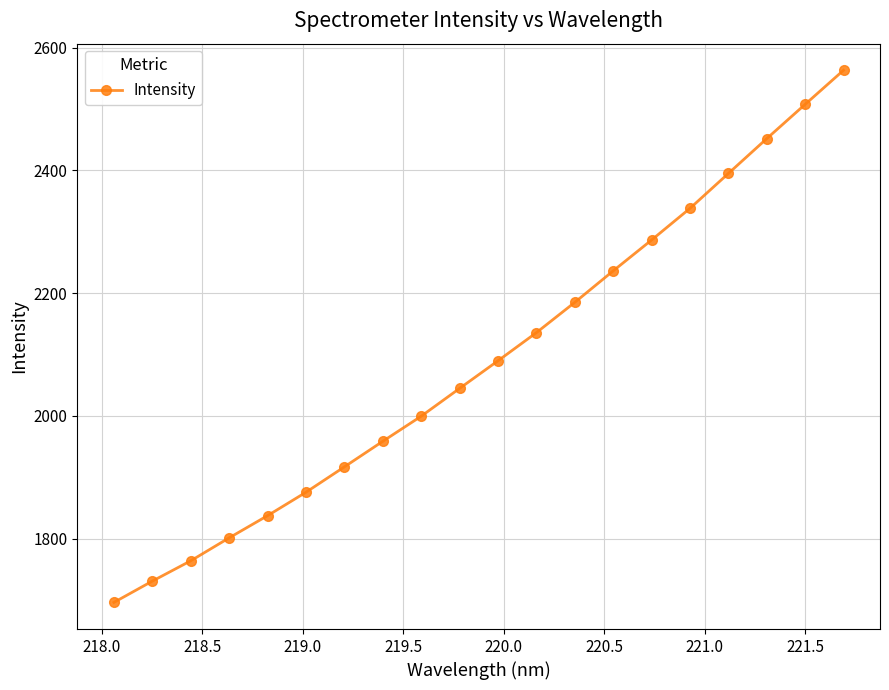

What is the smallest value displayed?

1696.2